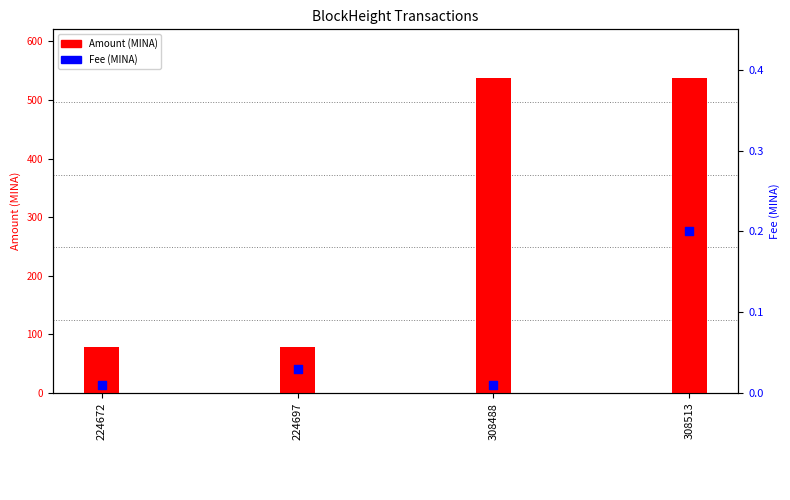

What are all the series names shown in the legend?

Amount, Fee